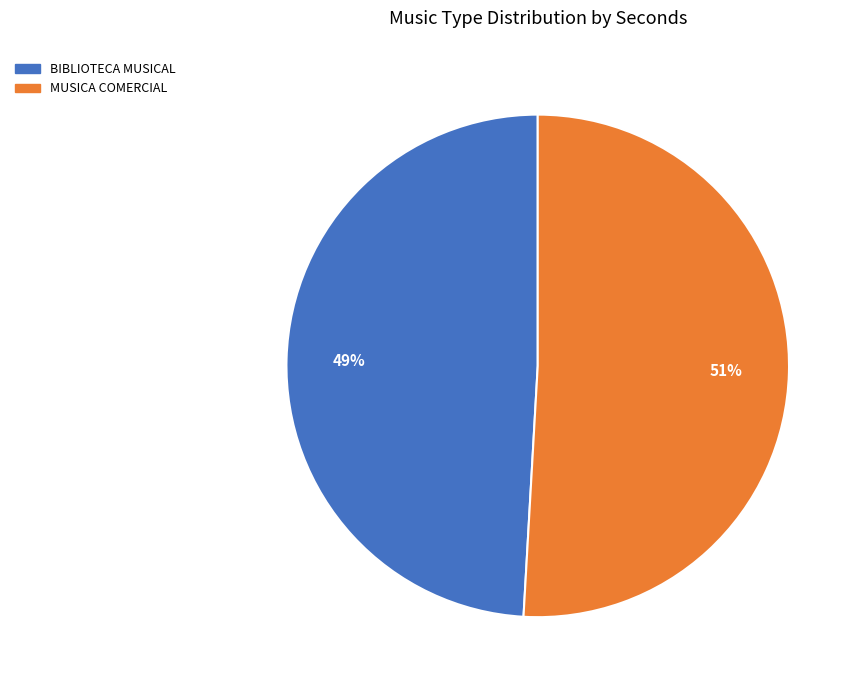

To the nearest percent, what is the difference between the largest and smallest slice percentages?

2%